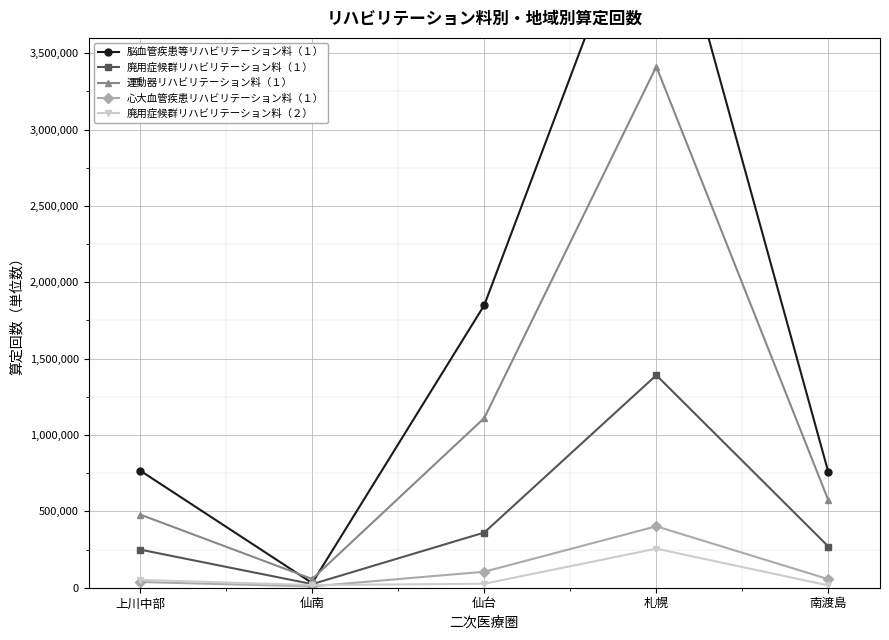

What is the value of the 心大血管疾患リハビリテーション料（１） point at the 4th from the left?

402159